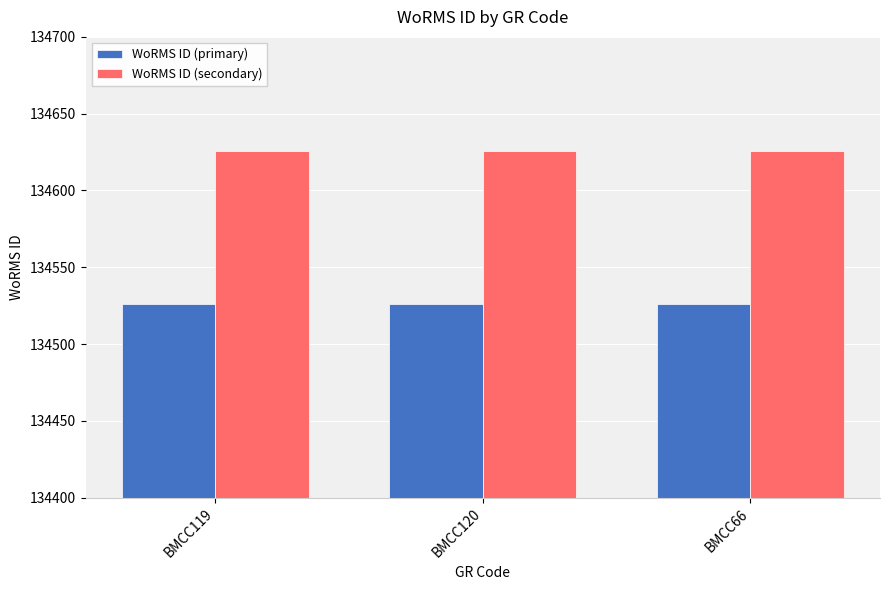

The value of WoRMS ID (secondary) at BMCC66 is 208768. True or false?

False